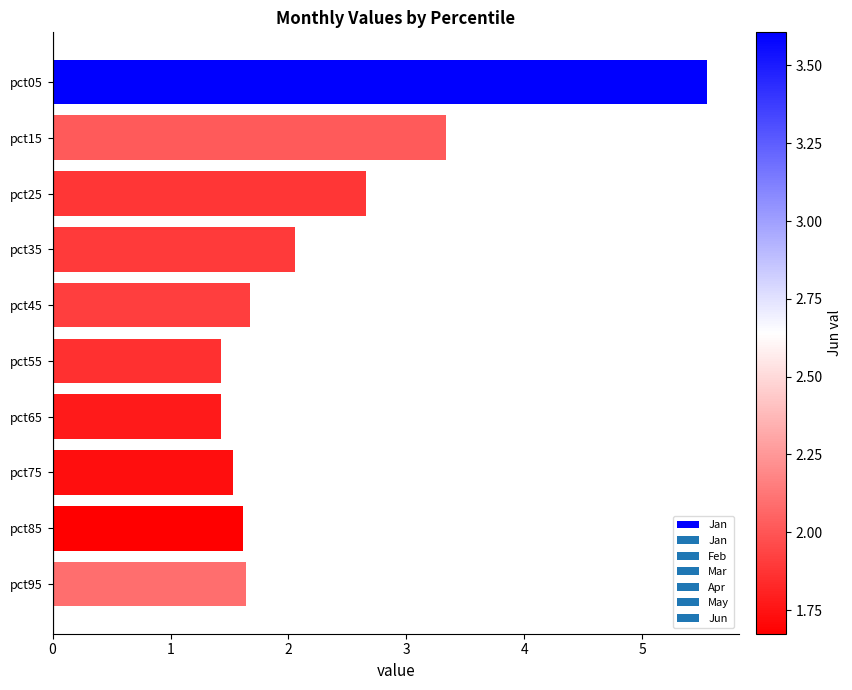

What is the sum of the values at pct75 and pct95?

3.2